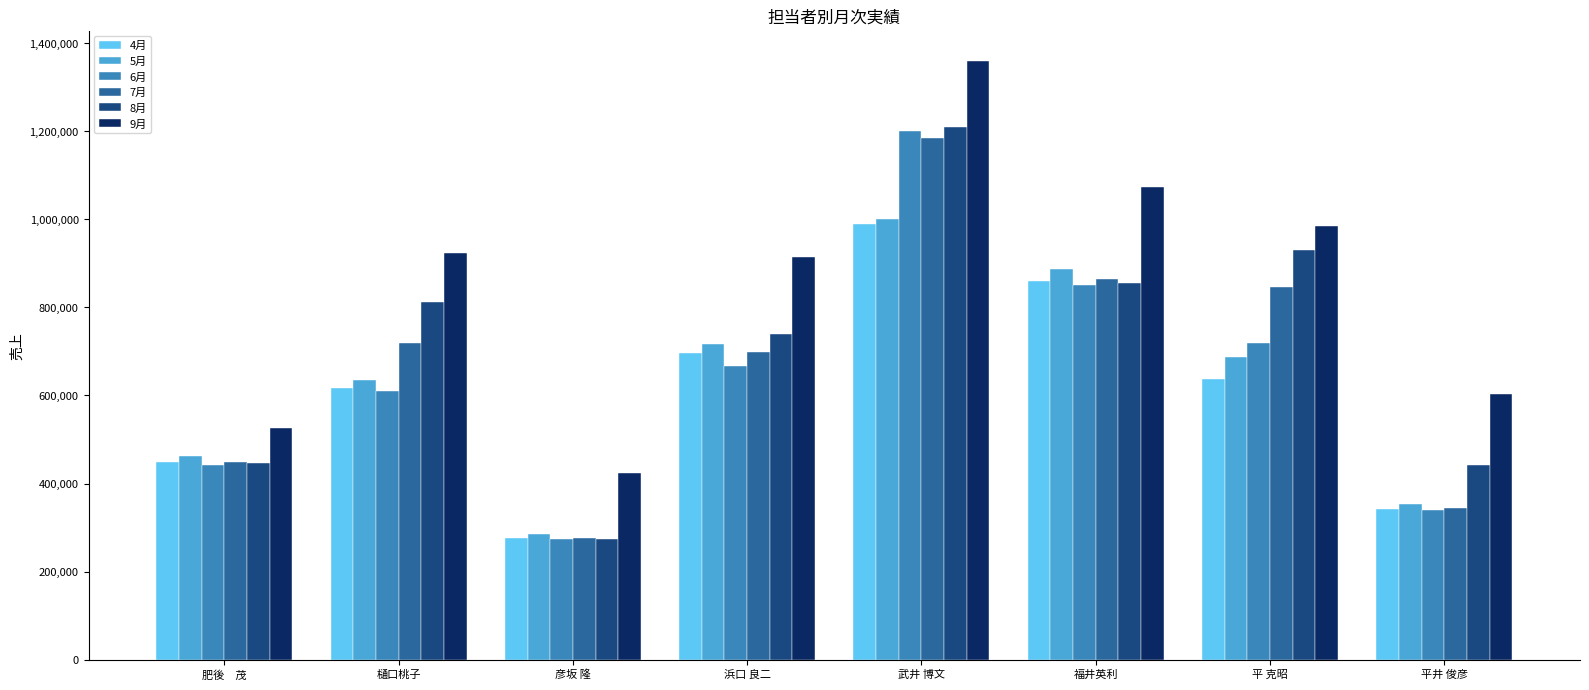

What are all the series names shown in the legend?

4月, 5月, 6月, 7月, 8月, 9月